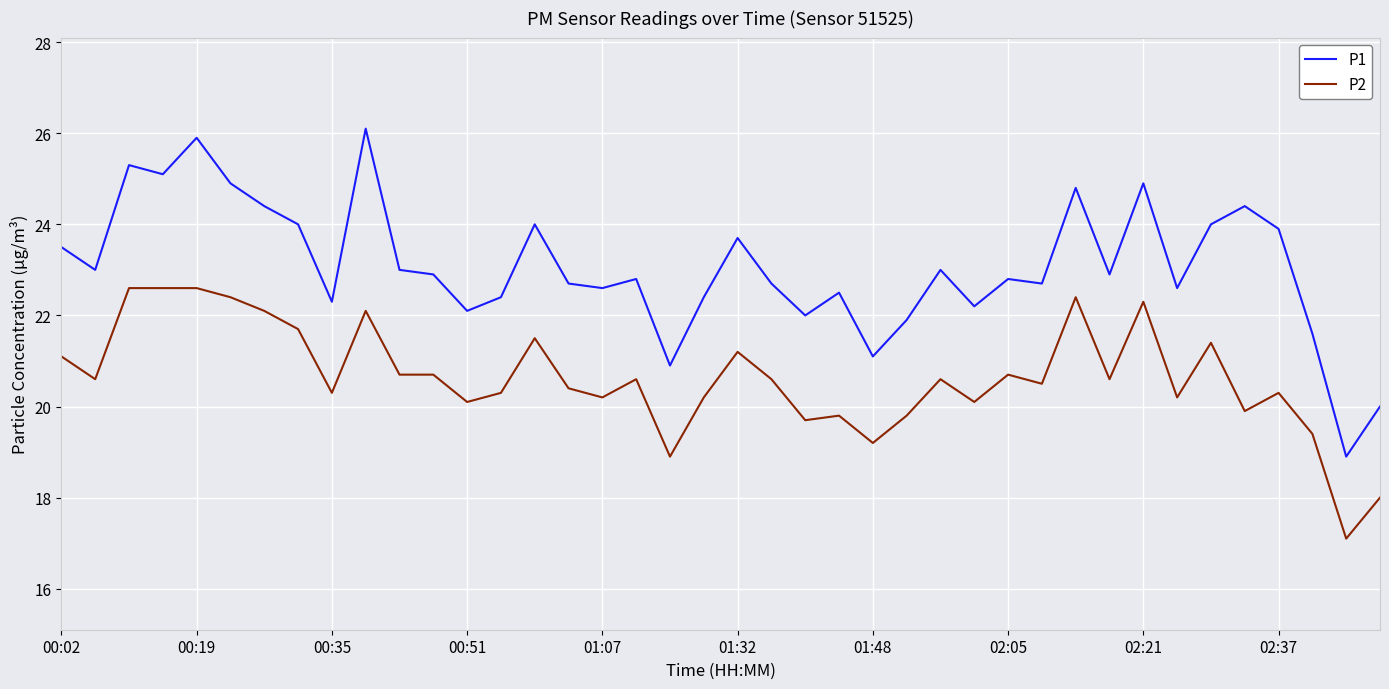

Which series has the largest total across all categories?

P1